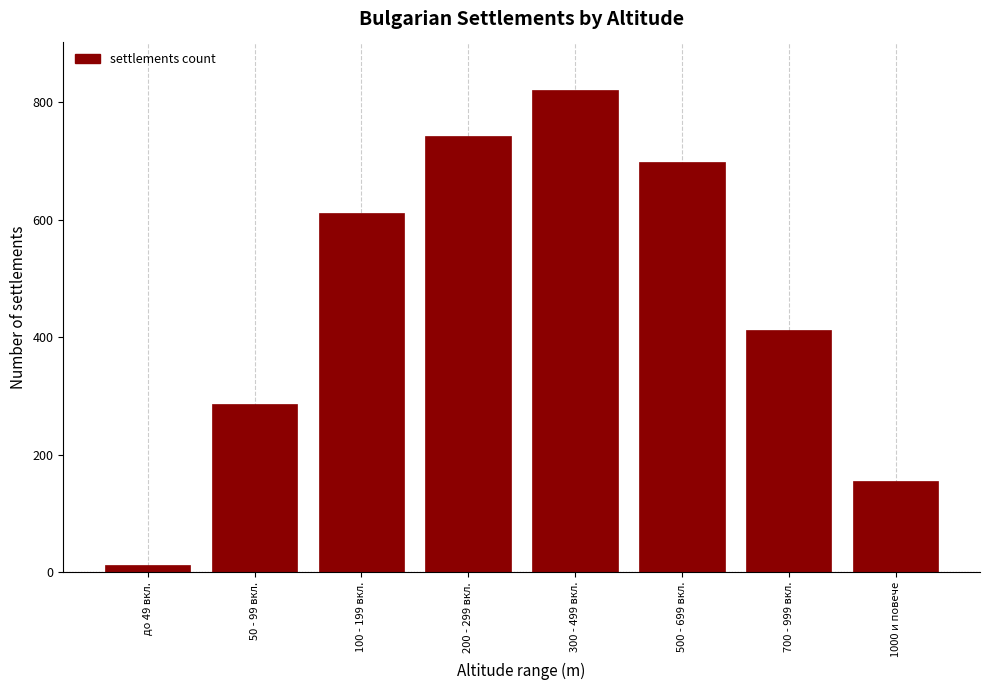

Reading left to right, what are all the values shown in this chart?

12	287	612	743	821	698	412	156